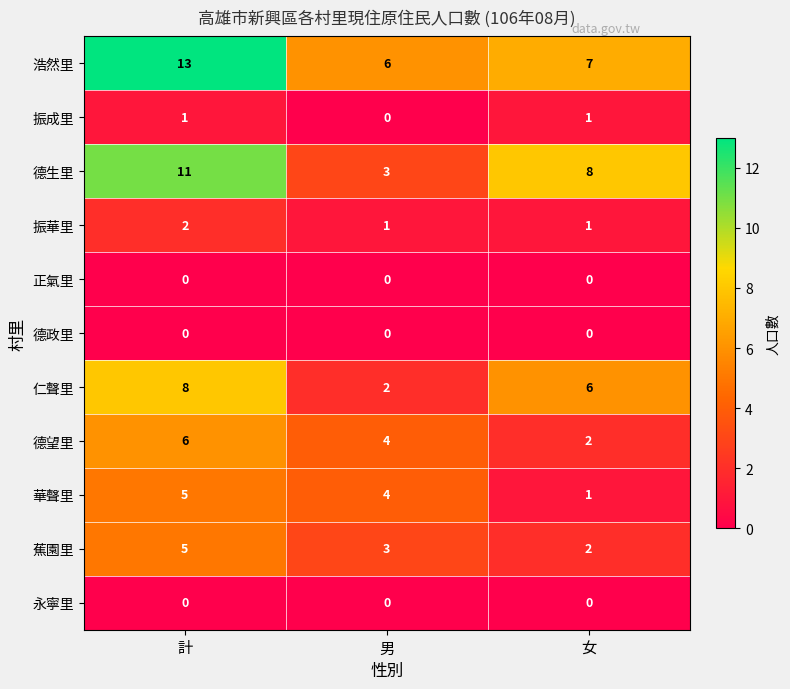

The 浩然里 series shows 9 at 男. True or false?

False